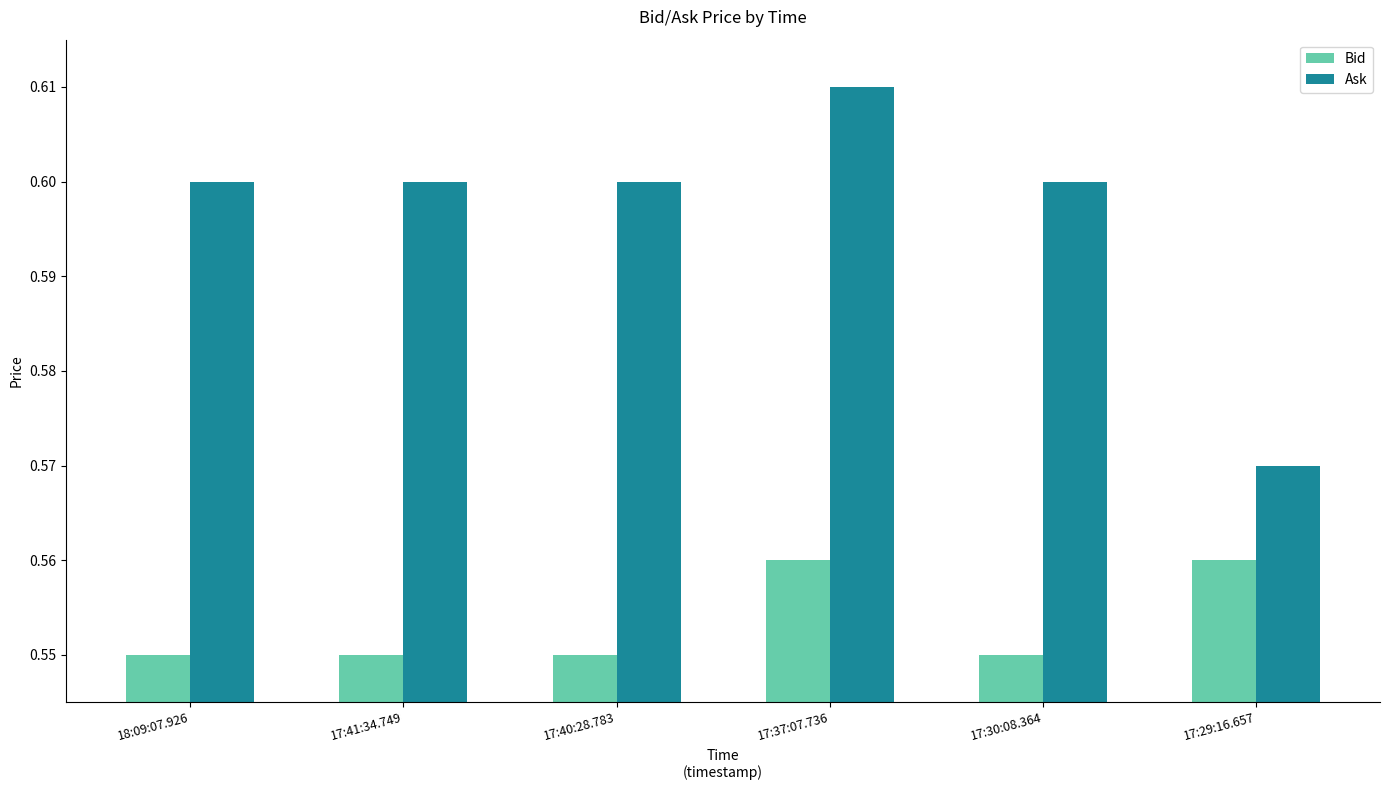

How many groups of bars are there?

6